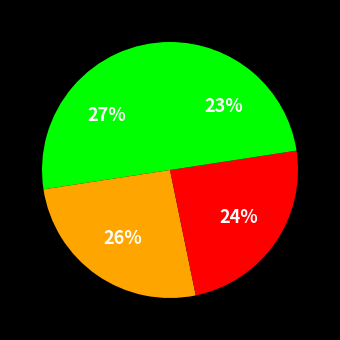

Count the number of slices in the pie.

4